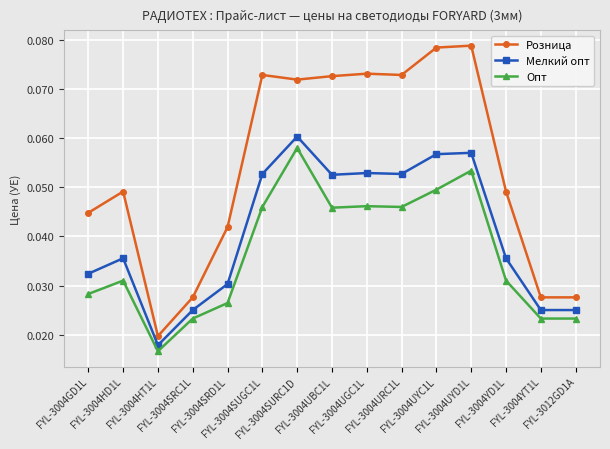

What is the label of the 4th point from the left?

FYL-3004SRC1L